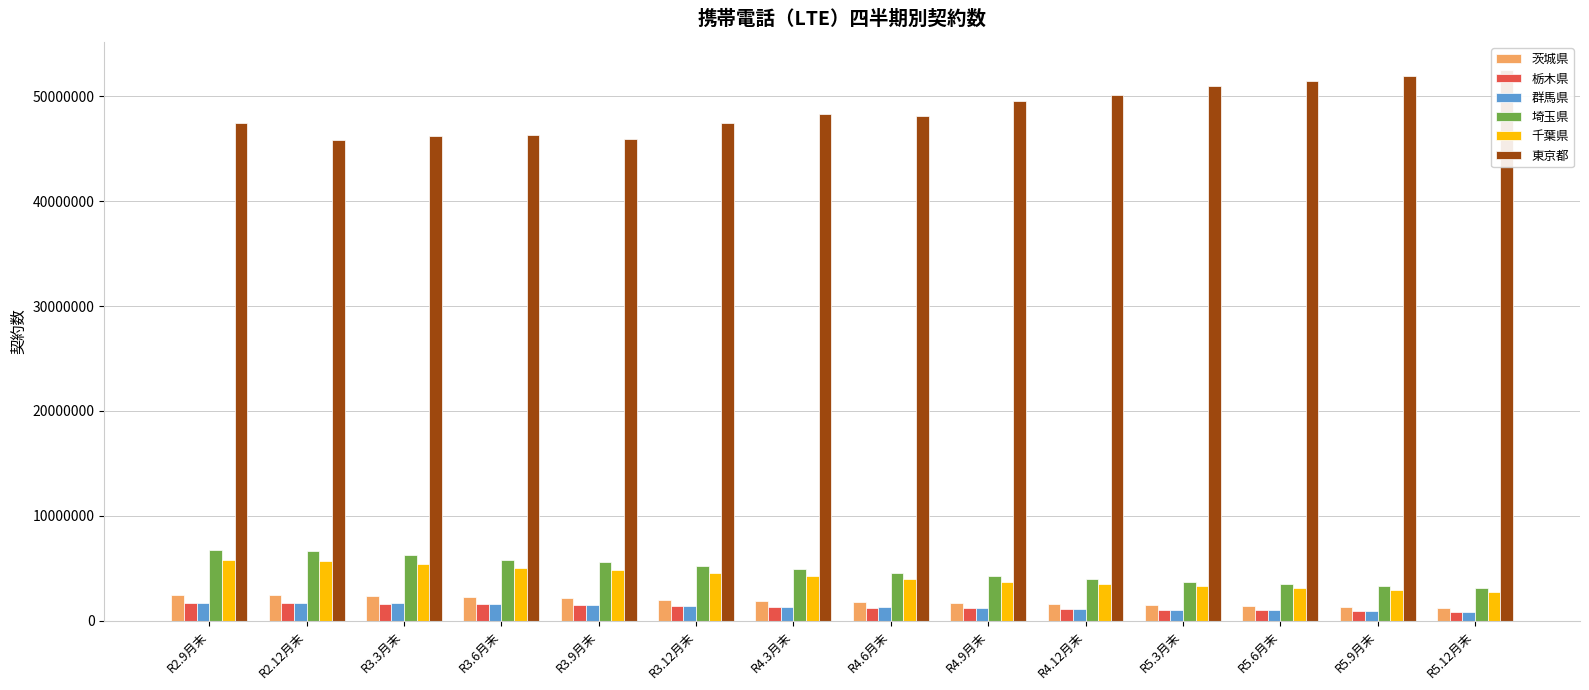

The value of 栃木県 at R3.6月末 is 2676017. True or false?

False